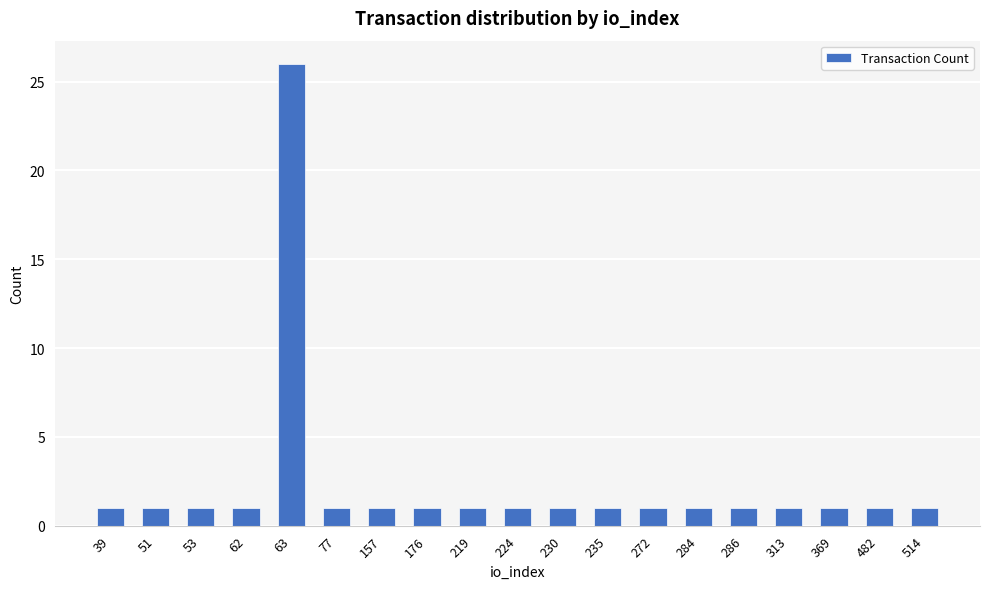

Approximately how many times larger is the value at 313 compared to 77?

1.0